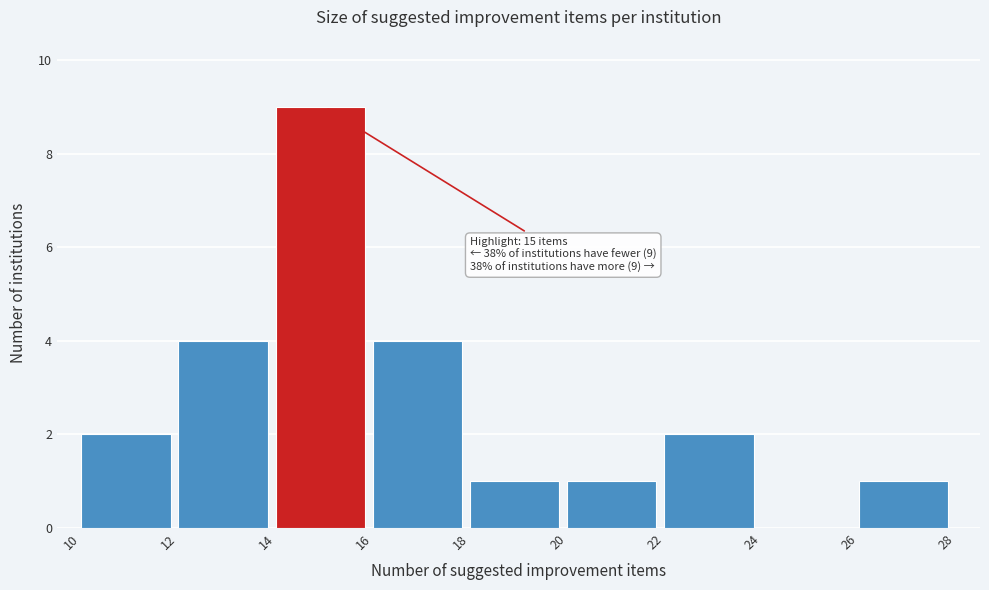

Over which range of the x-axis is the bar tallest?

14 to 16